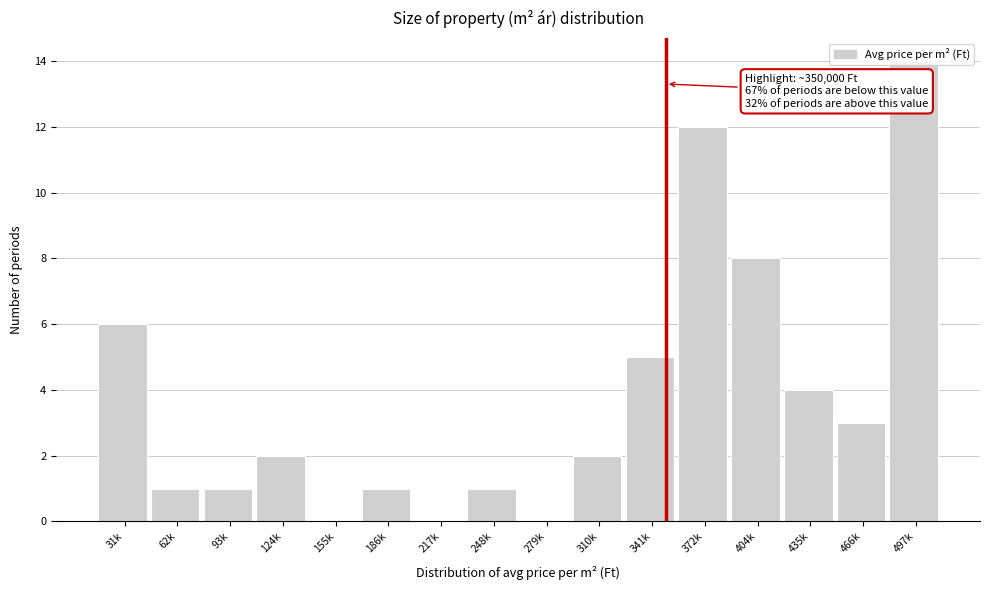

What is the sum of all values?

60